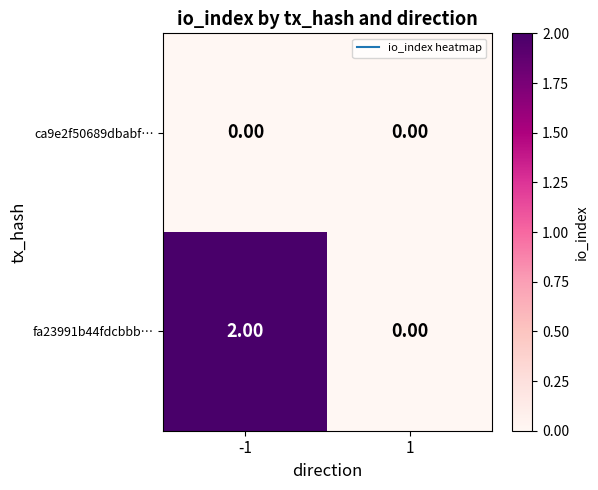

Which series has the largest range (max minus min)?

fa23991b44fdcbbb…